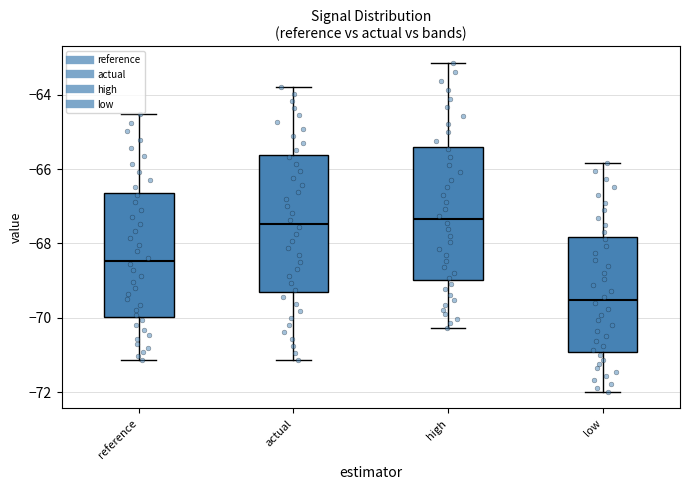

Reading left to right, transcribe this box plot: for each box, give where its median line is, the range the box spans, and where its two whiskers end, as read against the y-axis. The values are not printed on the chart, so give them approximately, as read against the axis.

reference: median -68.4, box -70.0 to -66.6, whiskers -71.2 to -64.6
actual: median -67.4, box -69.4 to -65.6, whiskers -71.2 to -63.8
high: median -67.4, box -69.0 to -65.4, whiskers -70.2 to -63.2
low: median -69.6, box -71.0 to -67.8, whiskers -72.0 to -65.8